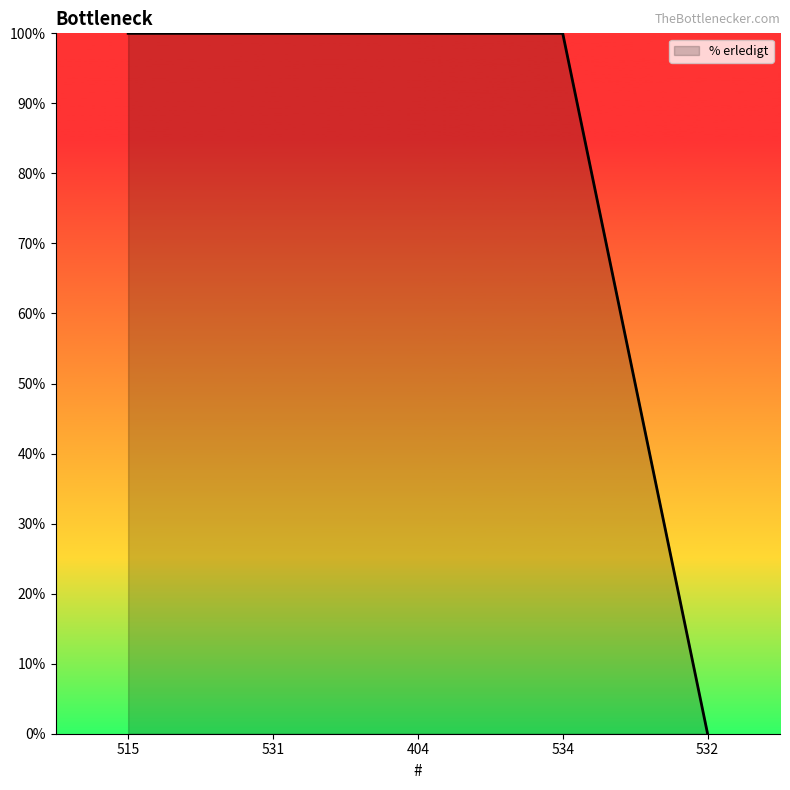

True or false: the data shows 151 at 515.

False